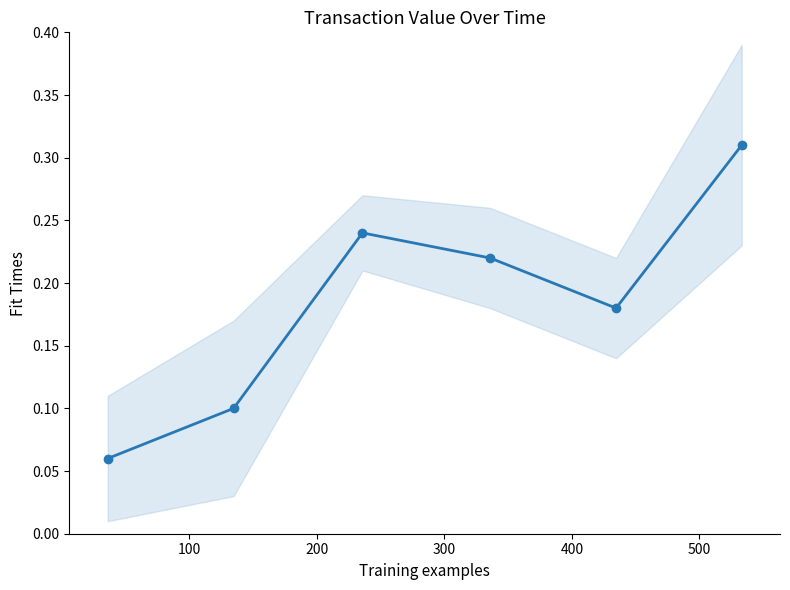

True or false: there are more than 1 points higher than both neighbors.

False